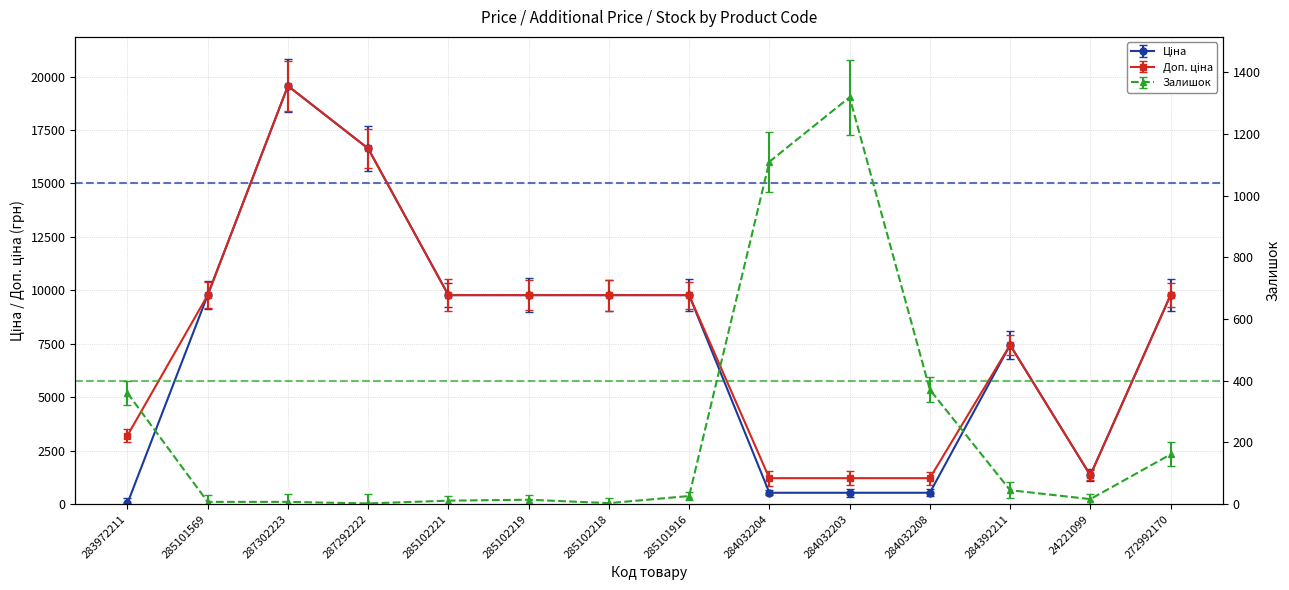

What is the label of the 2nd point from the right?

24221099